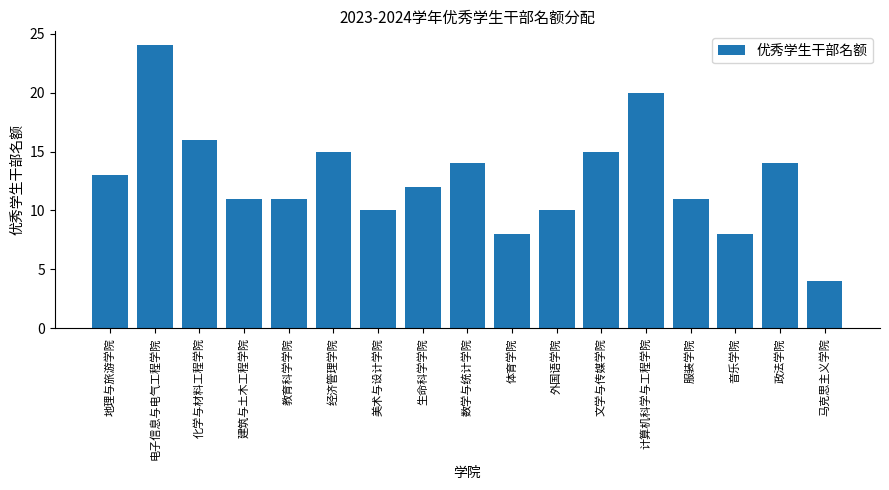

What is the ratio of the value at 经济管理学院 to the value at 体育学院?

1.9